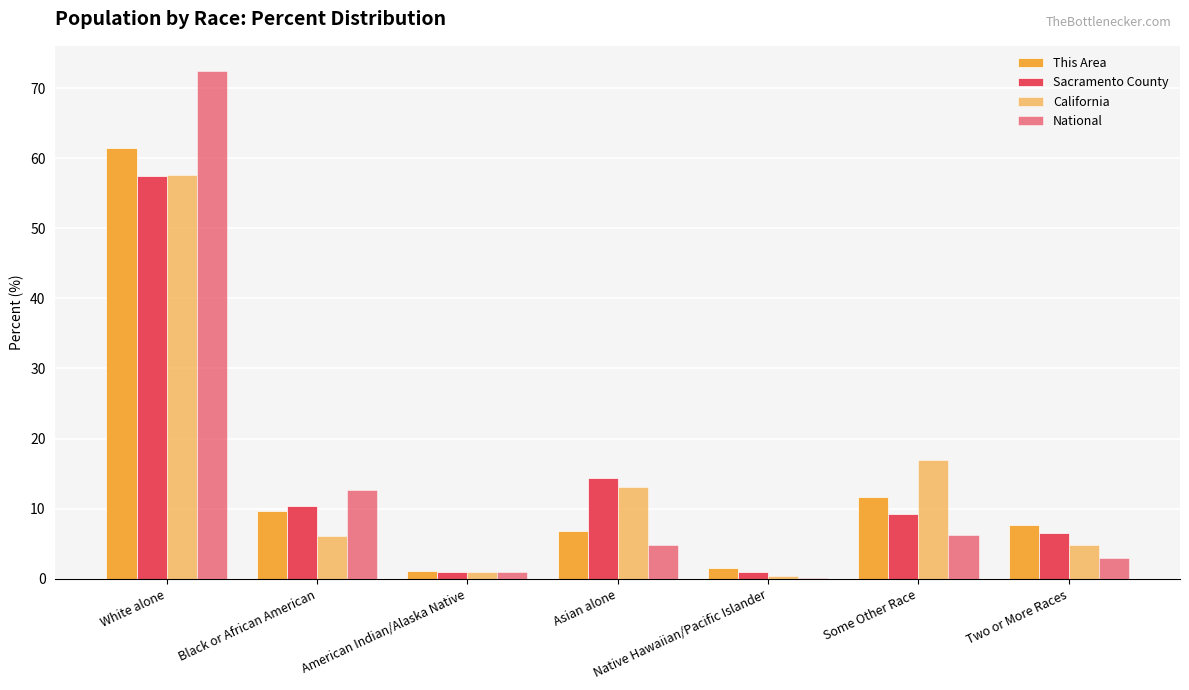

The National series shows 5.1 at Black or African American. True or false?

False